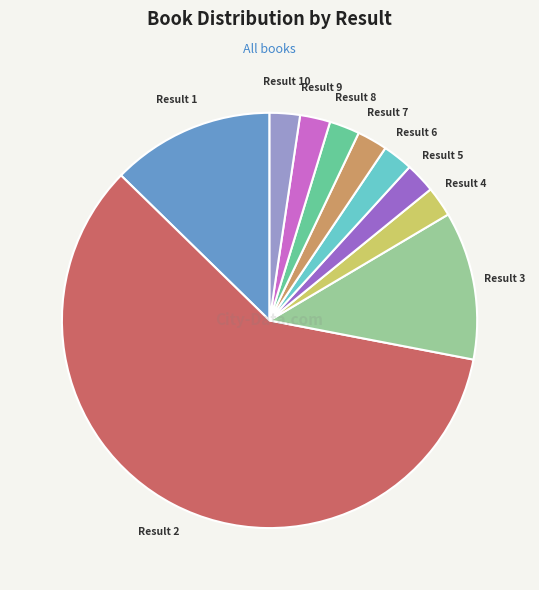

Is there any slice that represents more than half of the pie?

Yes